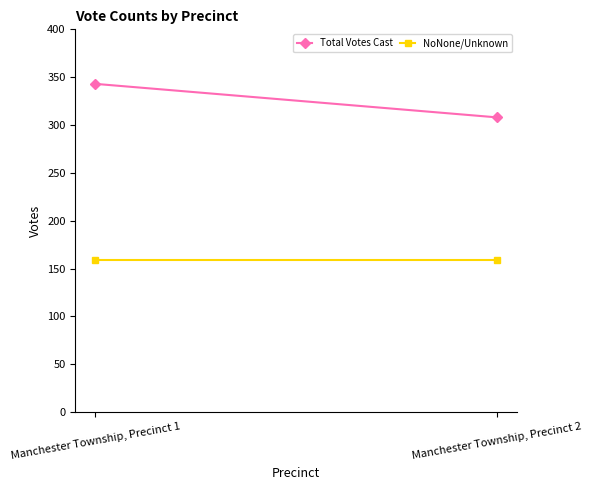

Count the number of data series in this chart.

2